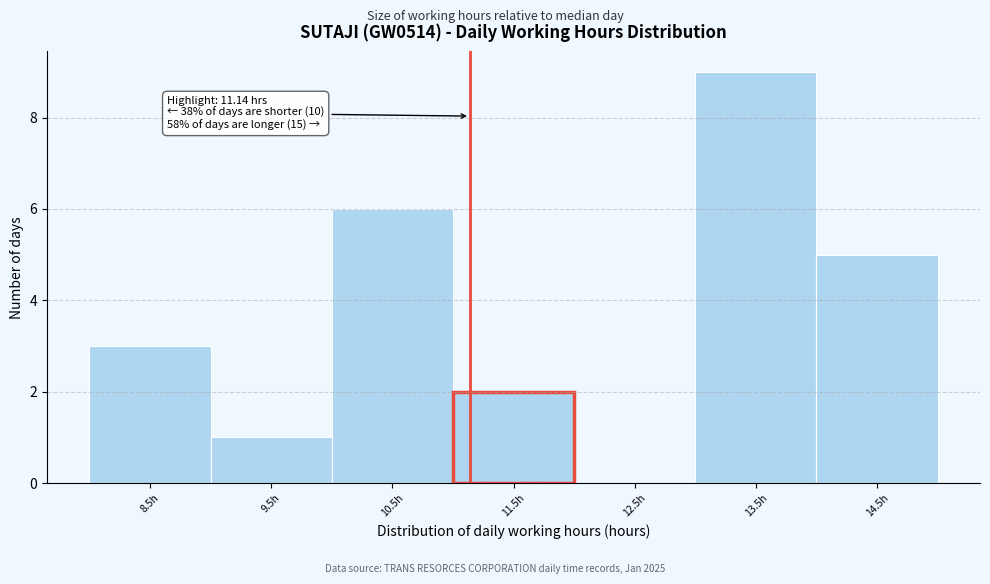

Which range on the x-axis has the tallest bar?

13 to 14